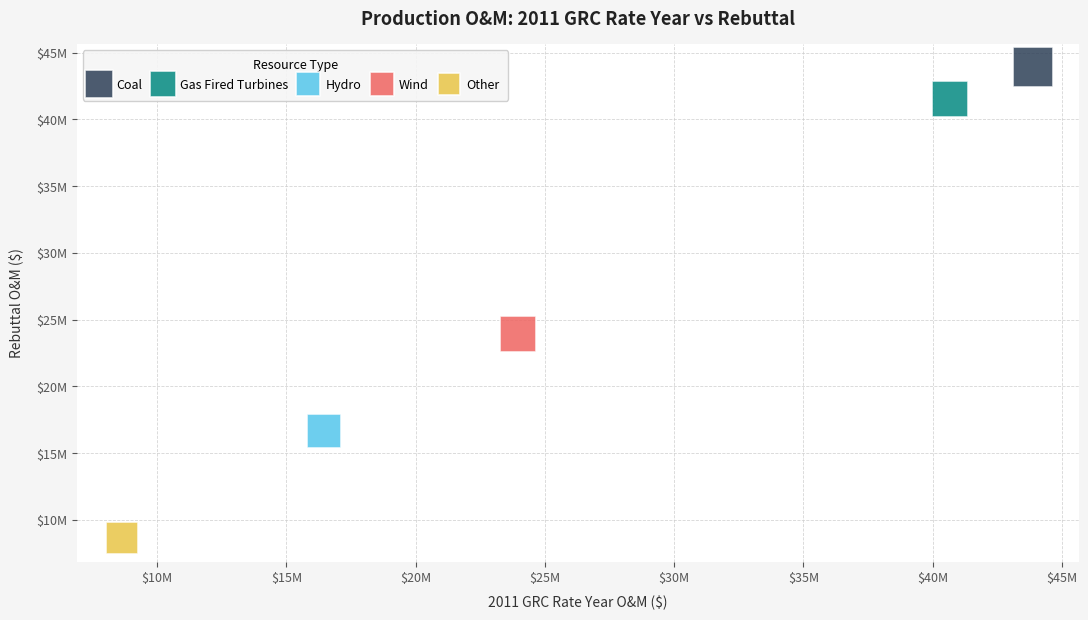

What are all the series names shown in the legend?

Coal, Gas Fired Turbines, Hydro, Wind, Other